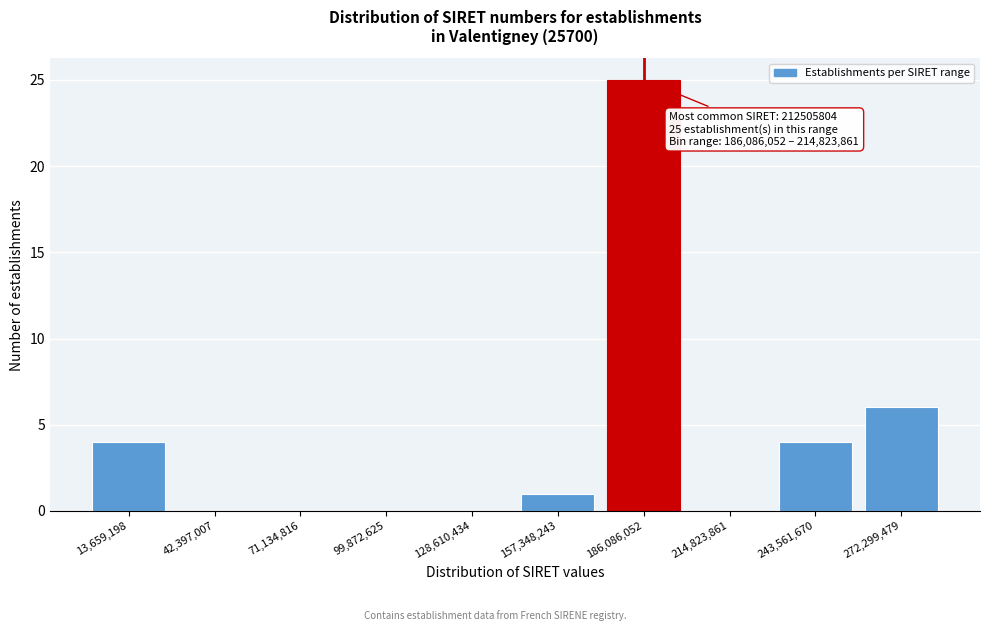

Reading left to right, extract all data points from this chart.

13,659,198=4	42,397,007=0	71,134,816=0	99,872,625=0	128,610,434=0	157,348,243=1	186,086,052=25	214,823,861=0	243,561,670=4	272,299,479=6